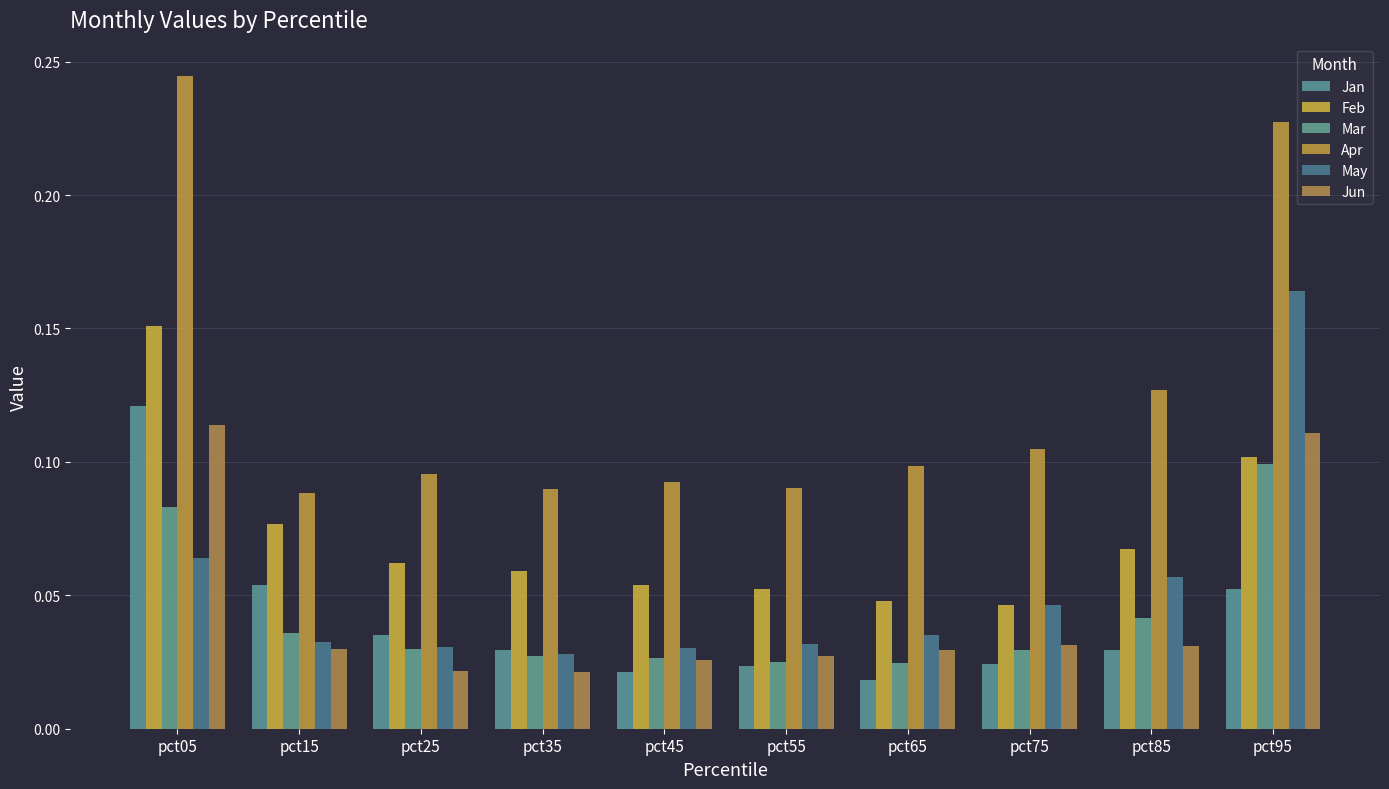

How many categories are shown in the chart?

10